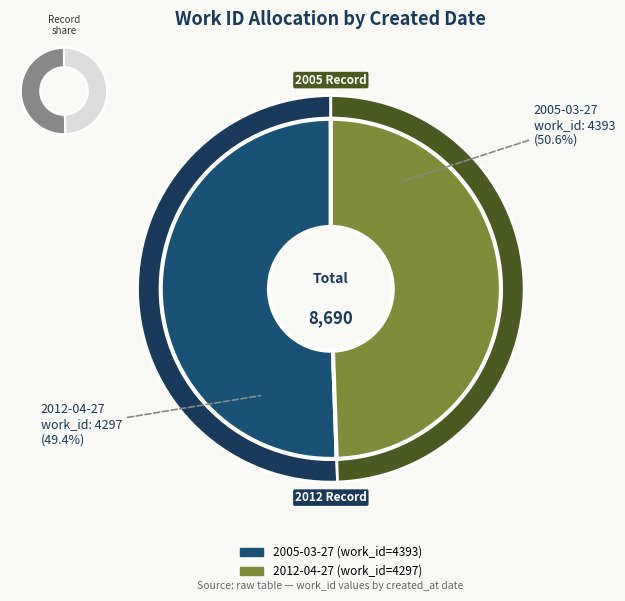

What is the largest slice in the pie chart?

2005-03-27